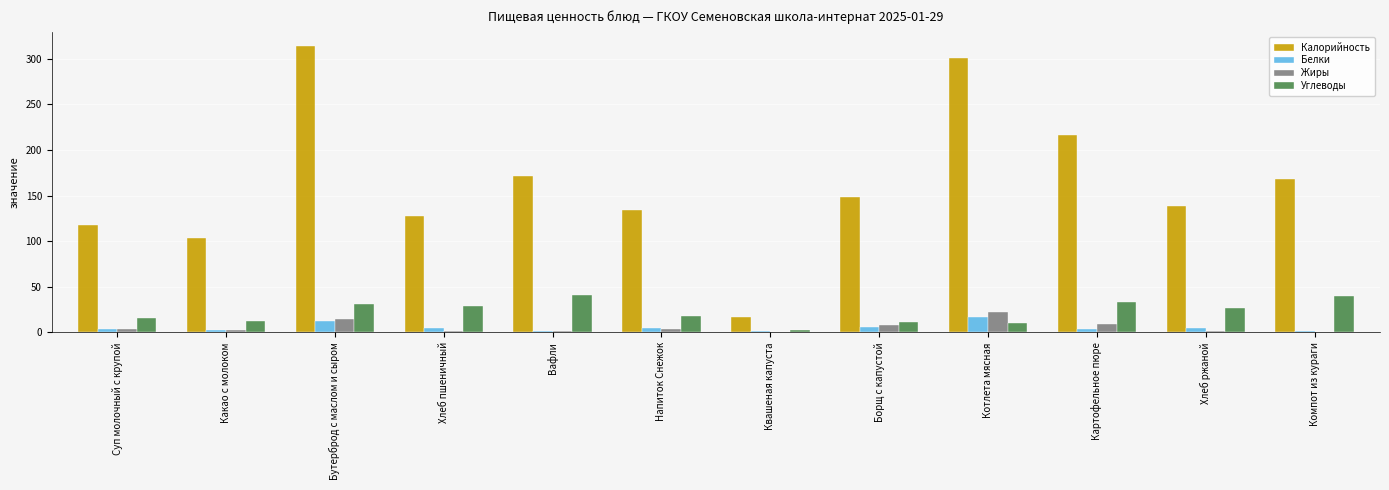

The value of Калорийность at Хлеб пшеничный is 204. True or false?

False